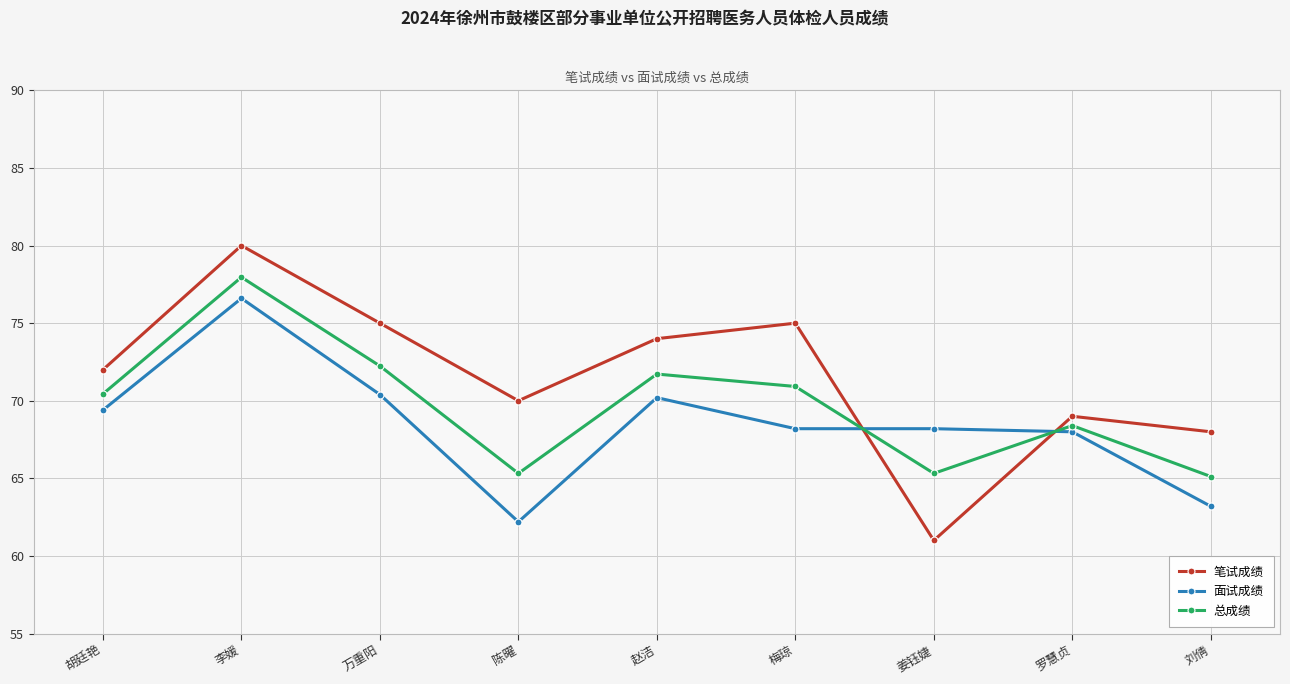

What are all the series names shown in the legend?

笔试成绩, 面试成绩, 总成绩